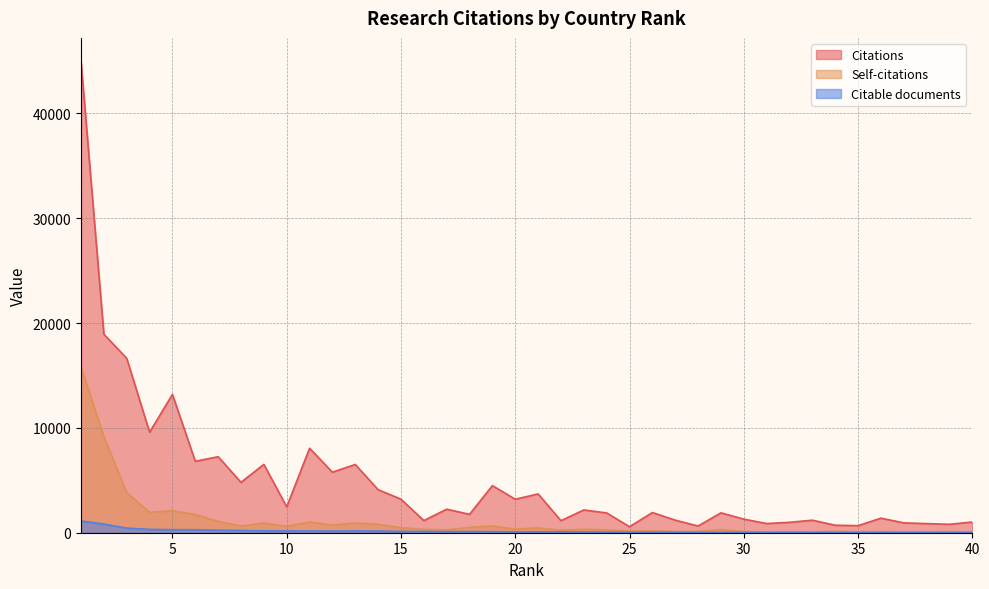

Where is Citations nearest to the value 22770?

2